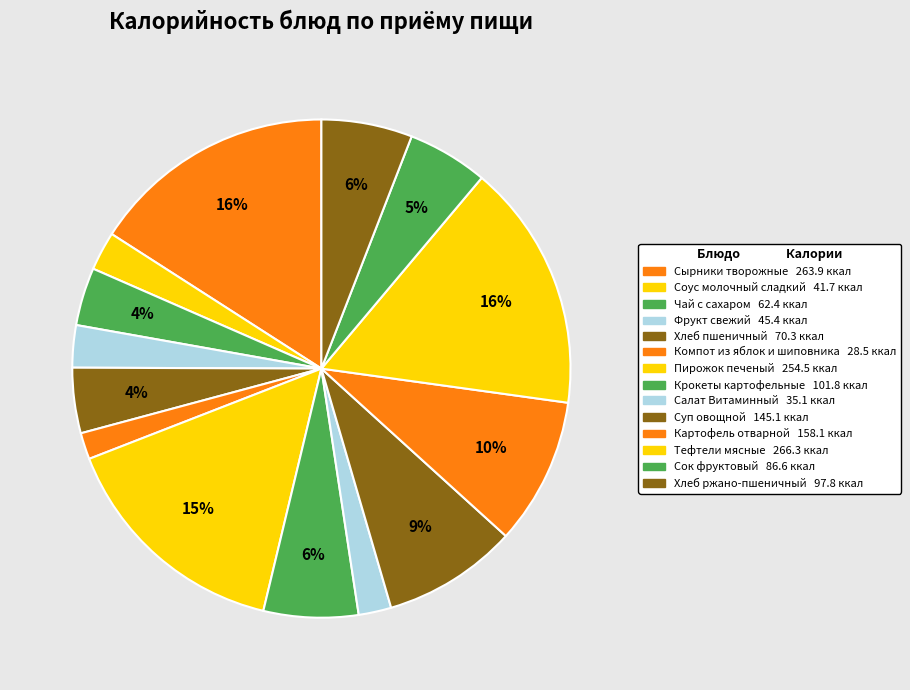

Rank the categories by value from highest to lowest.

Тефтели мясные, Сырники творожные, Пирожок печеный, Картофель отварной, Суп овощной, Крокеты картофельные, Хлеб ржано-пшеничный, Сок фруктовый, Хлеб пшеничный, Чай с сахаром, Фрукт свежий, Соус молочный сладкий, Салат Витаминный, Компот из яблок и шиповника